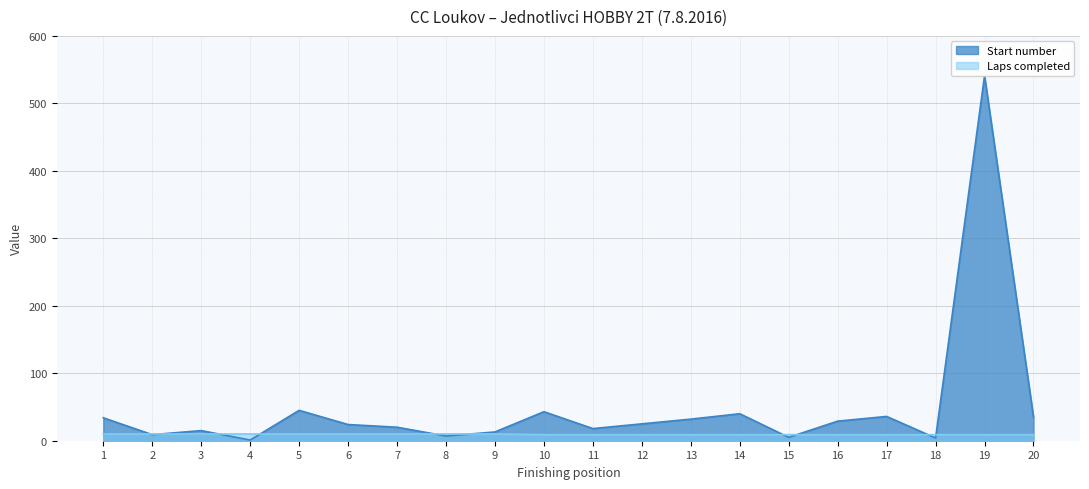

The value of Laps completed at 1 is 10. True or false?

True